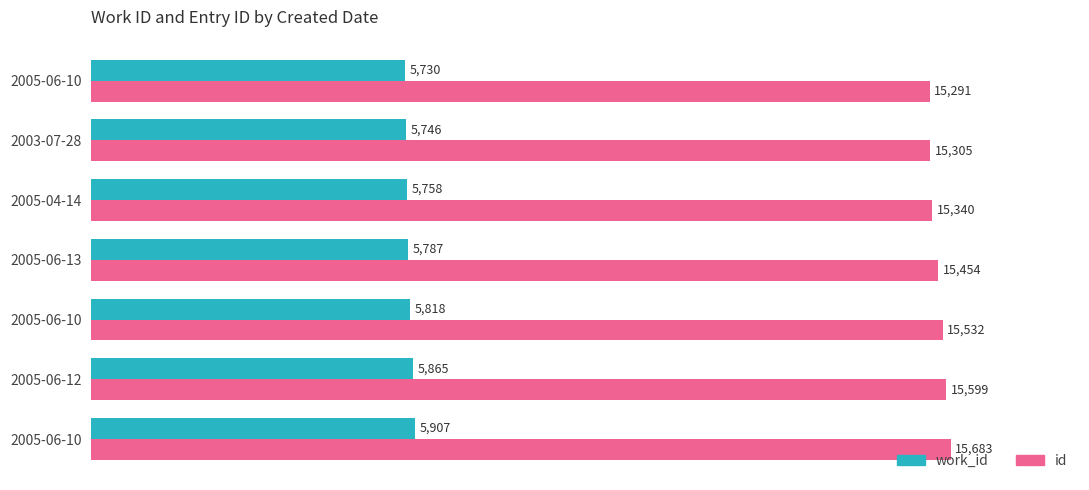

What is the value of the id bar at the 5th from the left?

15532